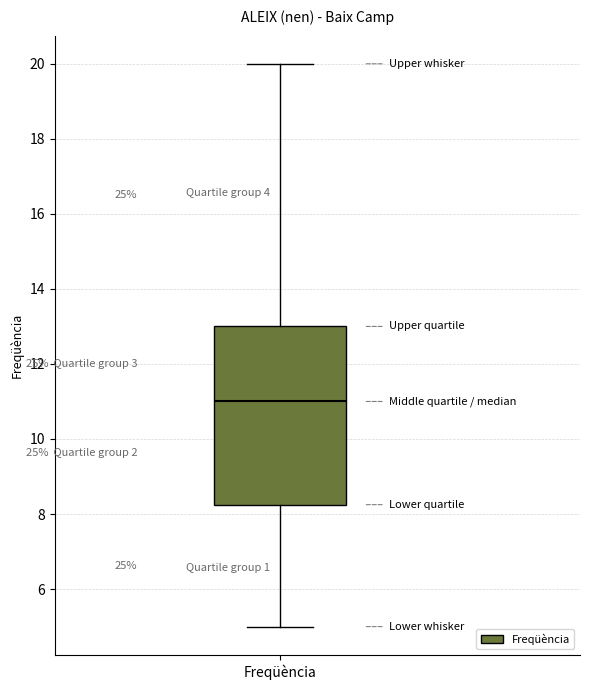

Where does the median line of the box for Freqüència sit on the y-axis? The values are not printed on the chart, so give them approximately, as read against the axis.

11.0